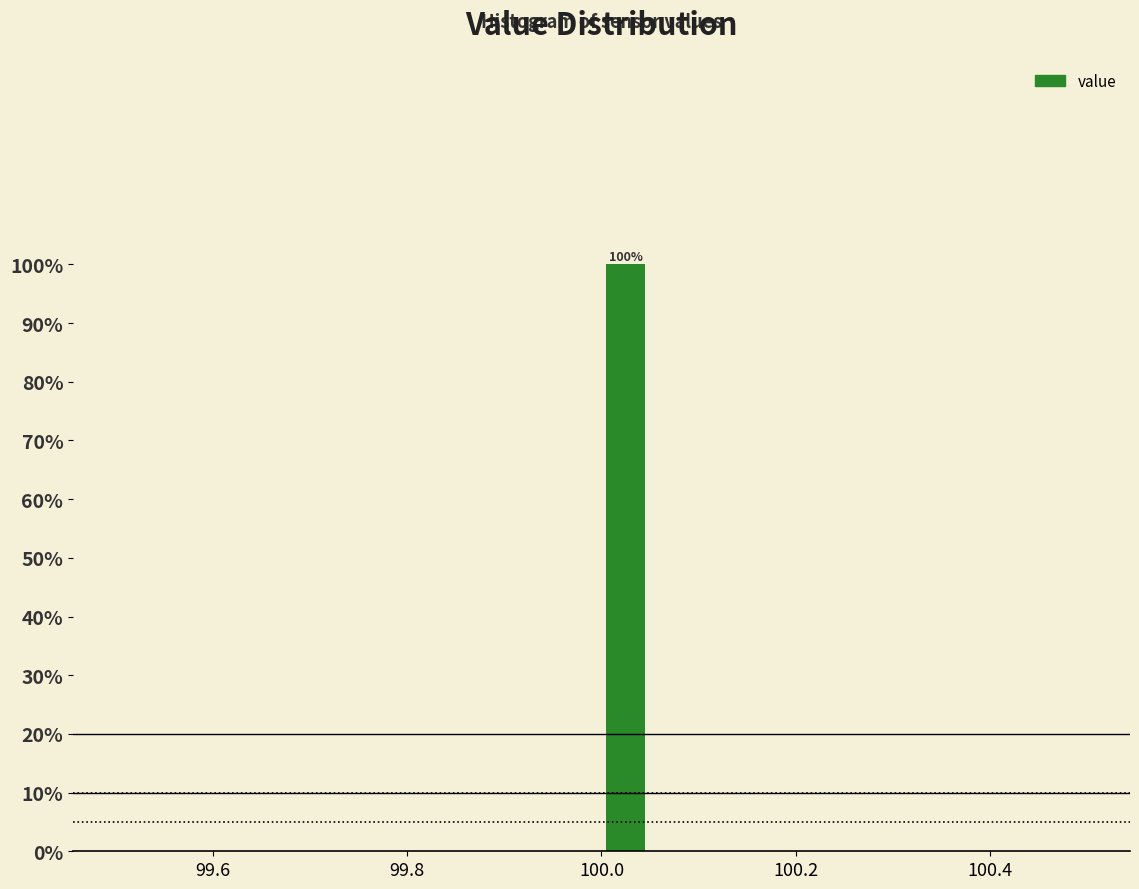

Around what value on the x-axis is the tallest bar? Give the approximate position of its centre, as read against the axis.

100.02